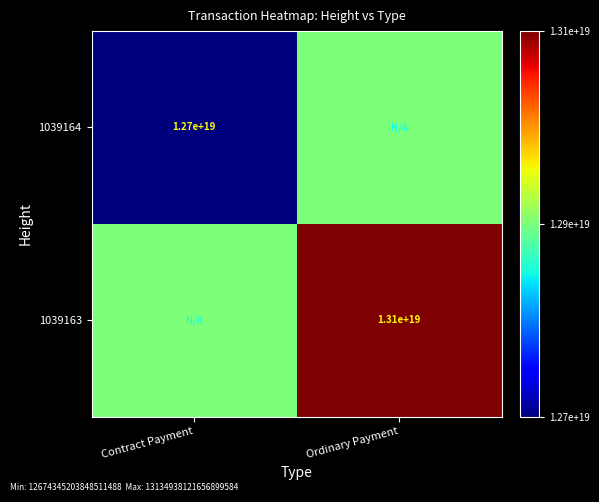

Is it true that 1039163 equals 13100000000000000000 at Ordinary Payment?

True